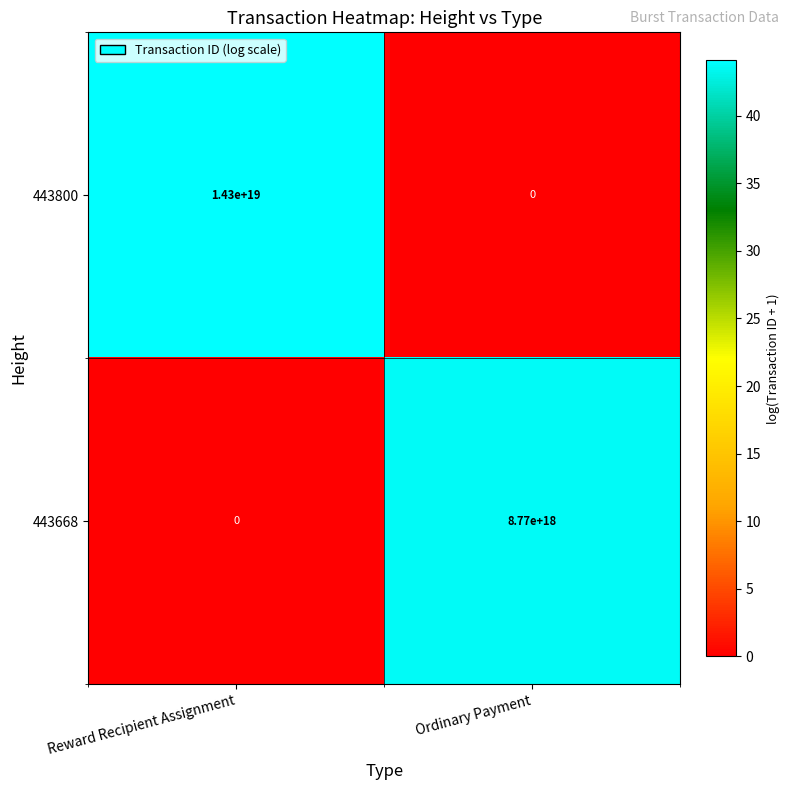

At which category is the sum across all series the highest?

Reward Recipient Assignment